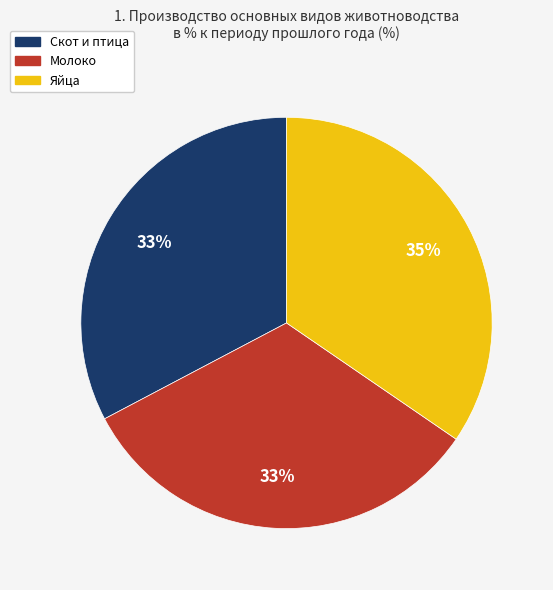

Is there a majority slice in this chart?

No